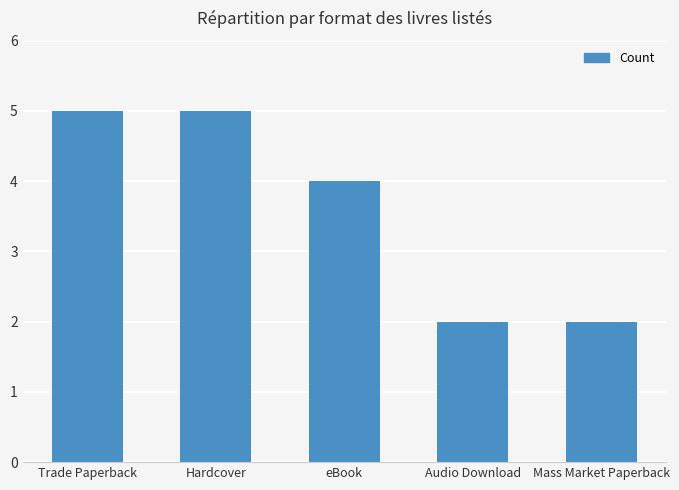

What is the label of the 2nd bar from the left?

Hardcover